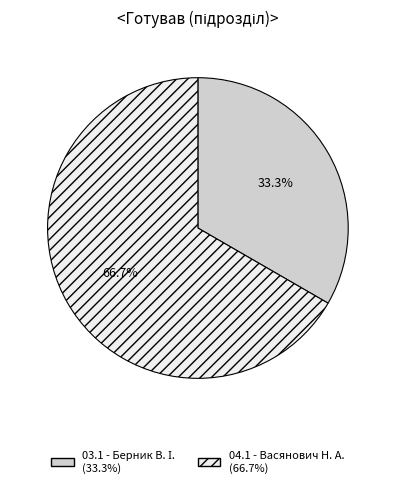

How many segments does this pie chart have?

2